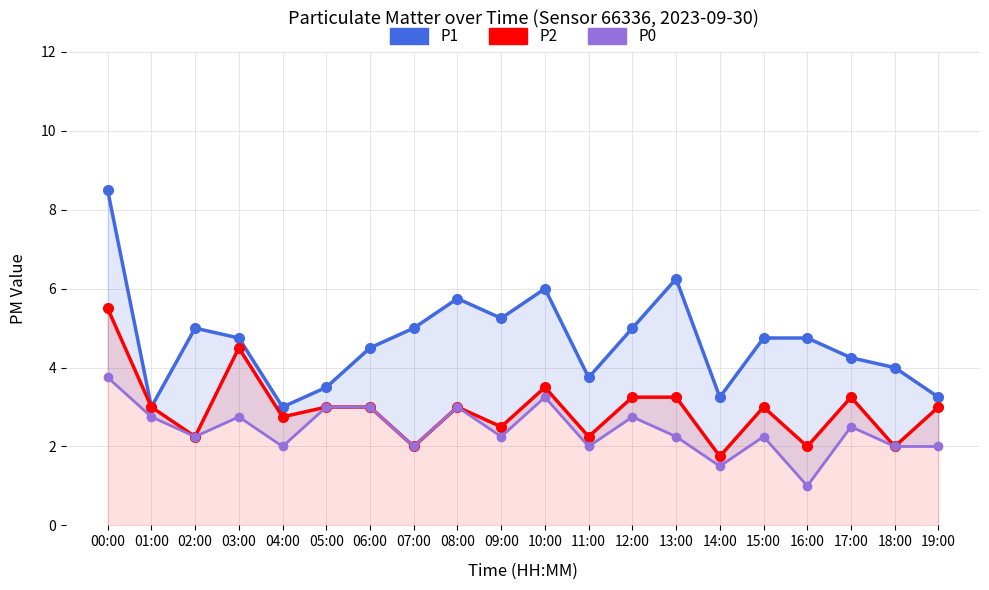

What is the approximate value of P0 at 03:00?

2.8